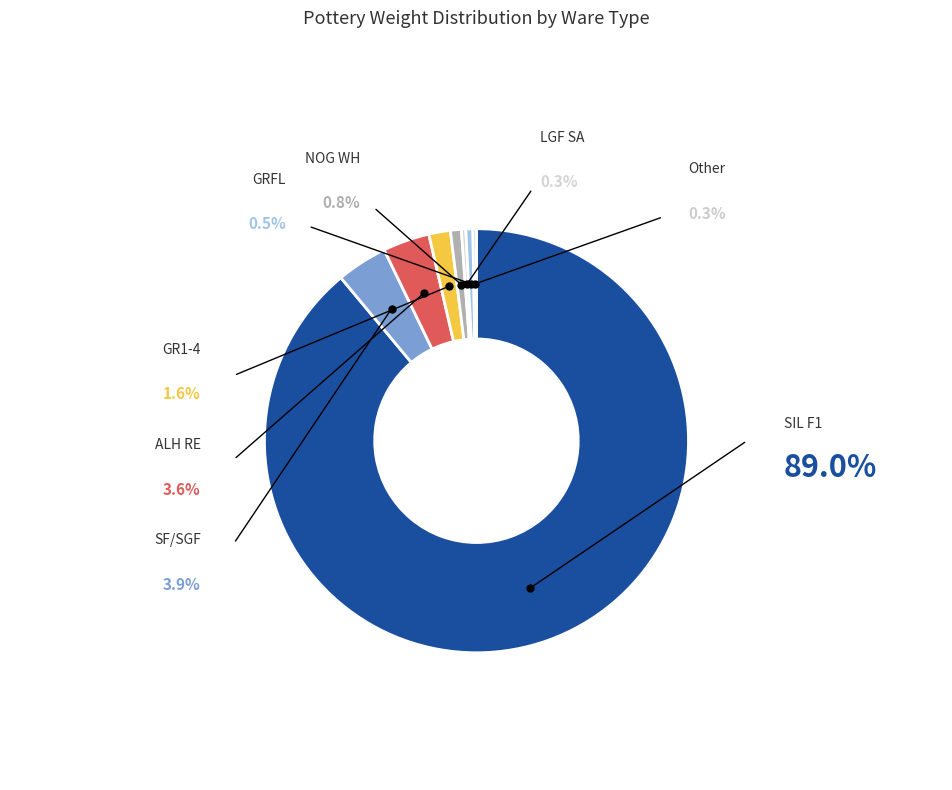

Rank the categories by value from lowest to highest.

Other, LGF SA, GRFL, NOG WH, GR1-4, ALH RE, SF/SGF, SIL F1